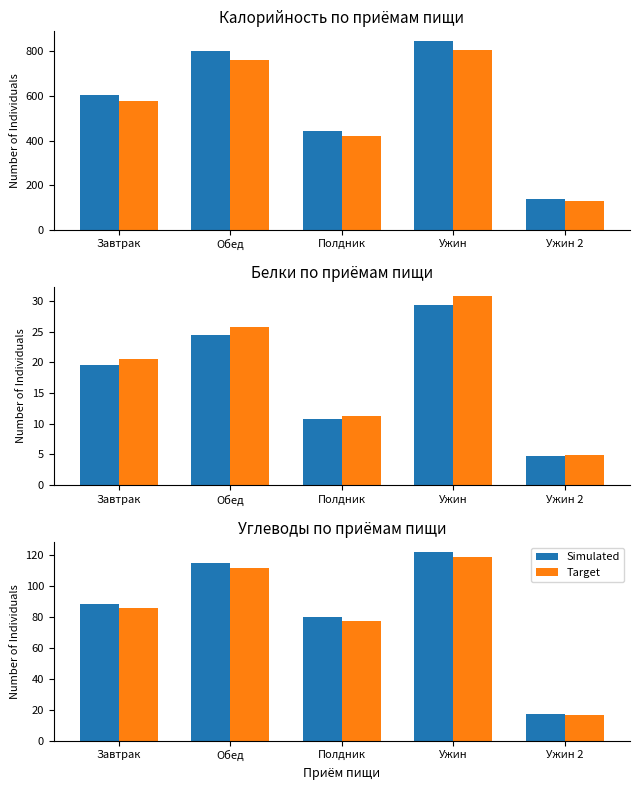

At Завтрак, list the series in order from largest to smallest.

Simulated, Target